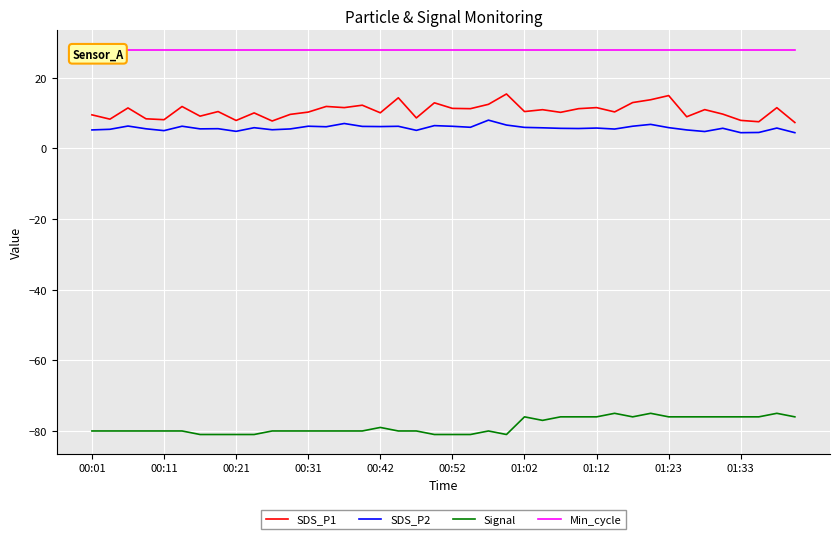

What is the difference between the second highest and minimum values in the SDS_P2 series?

2.6